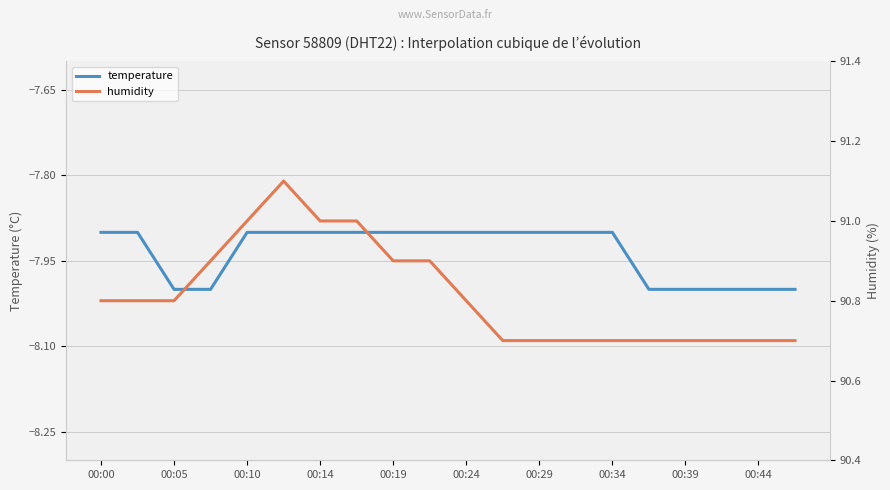

True or false: humidity has more than 2 interior local peaks.

False